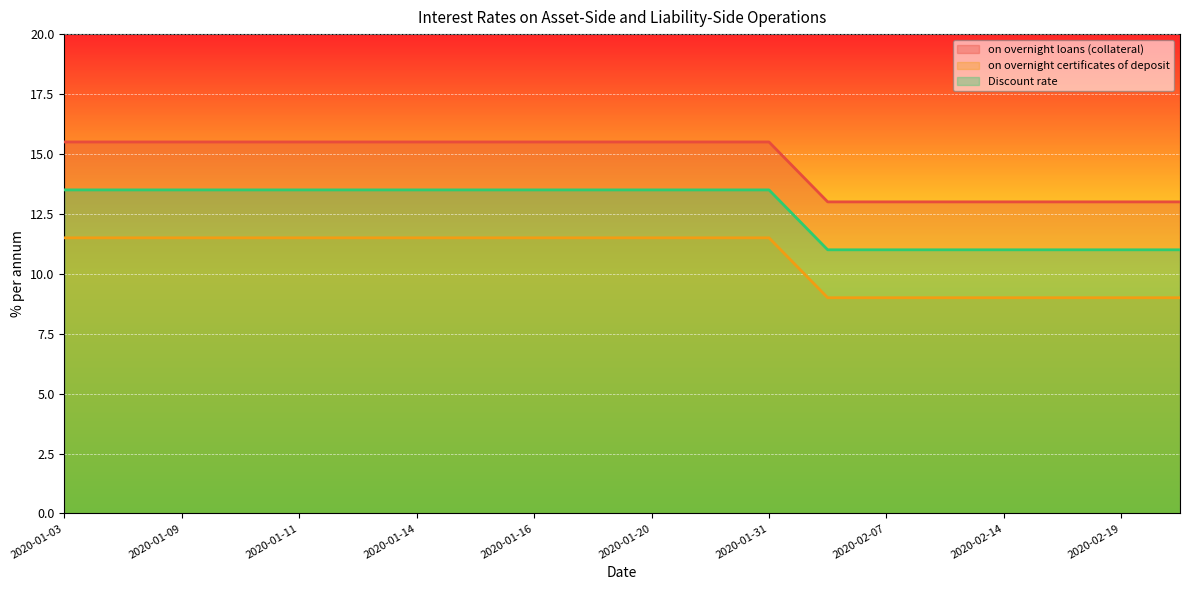

List the series in order of their overall mean, highest first.

on overnight loans (collateral), Discount rate, on overnight certificates of deposit